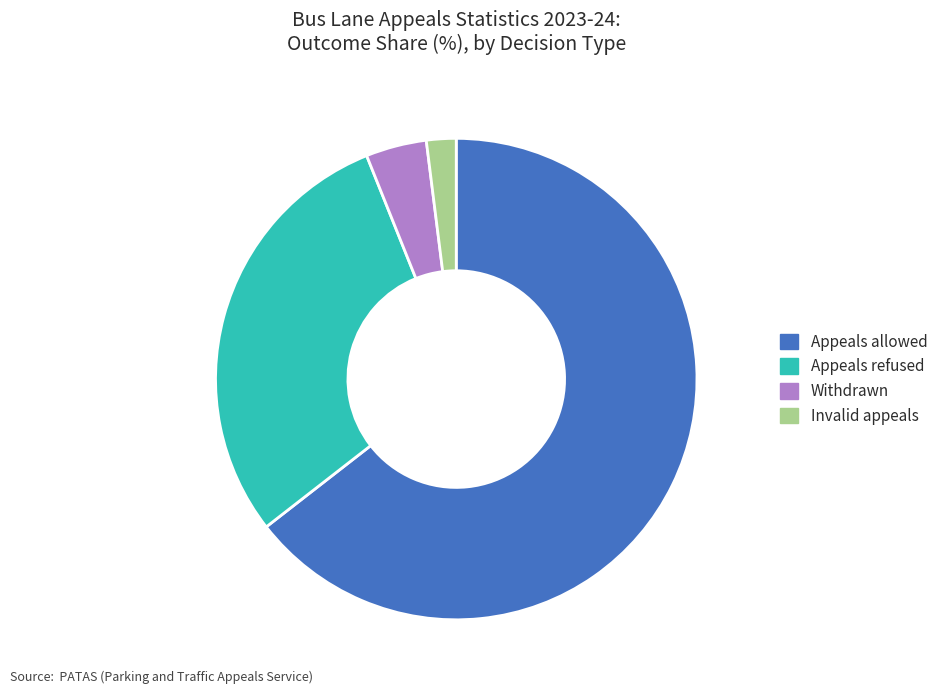

Which category has the smallest portion of the pie?

Invalid appeals